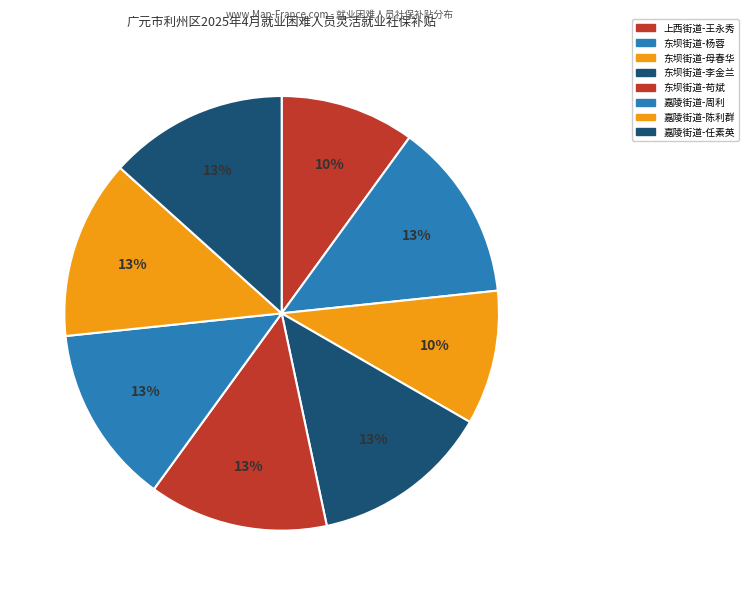

Rank the categories by value from lowest to highest.

上西街道-王永秀, 东坝街道-母春华, 东坝街道-杨蓉, 东坝街道-李金兰, 东坝街道-苟斌, 嘉陵街道-周利, 嘉陵街道-陈利群, 嘉陵街道-任素英